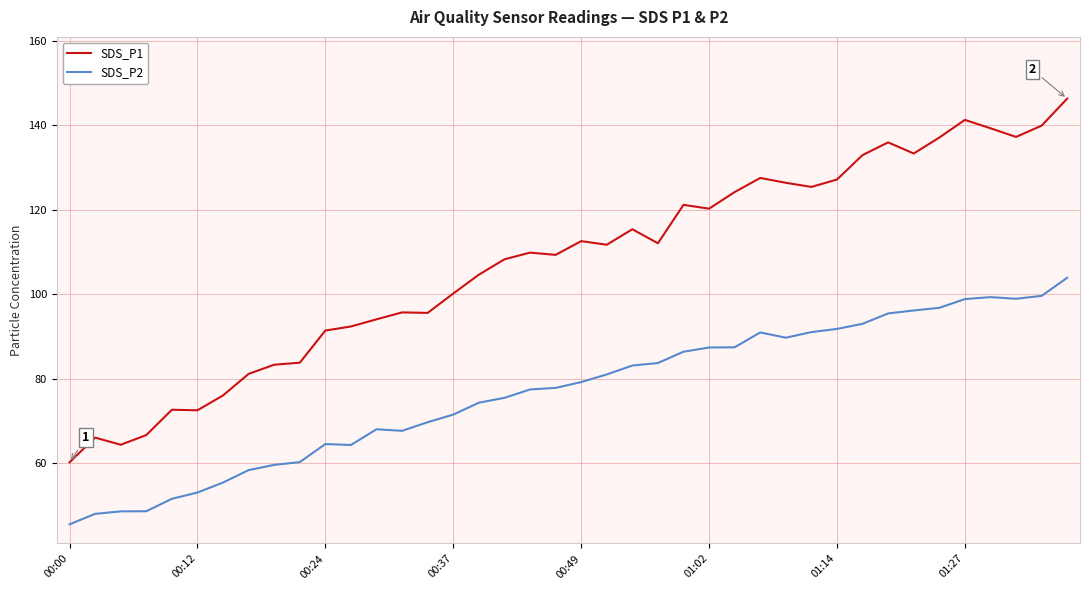

Which series has the largest total across all categories?

SDS_P1